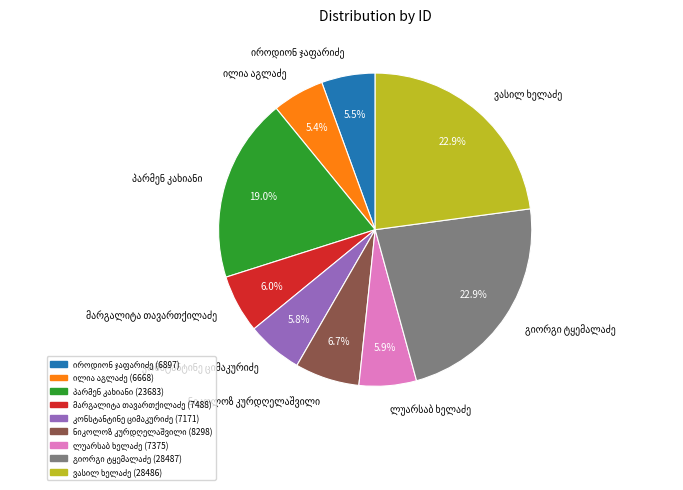

Does any single category account for the majority?

No